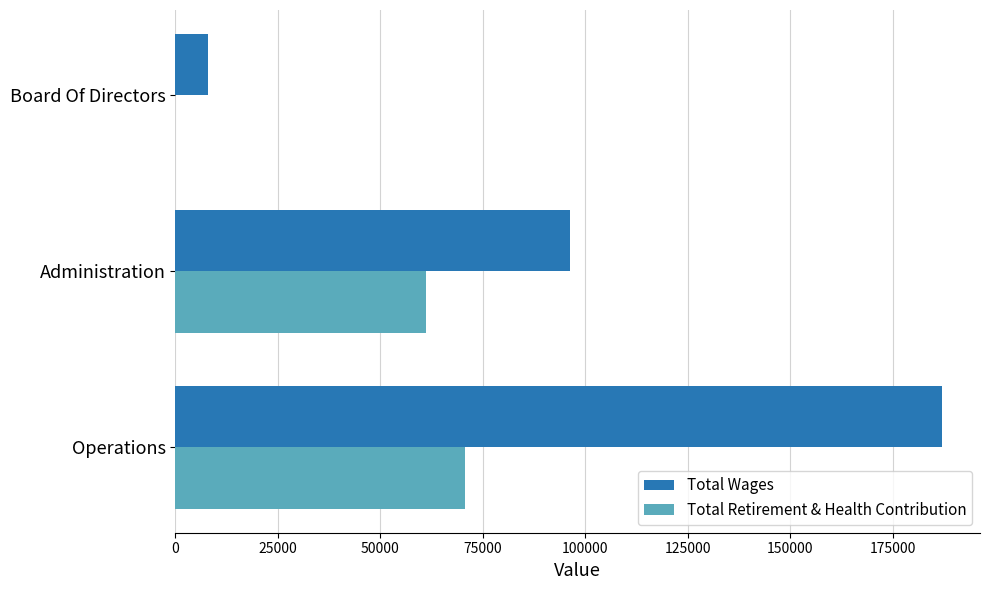

Which label corresponds to the largest value in the chart?

Operations